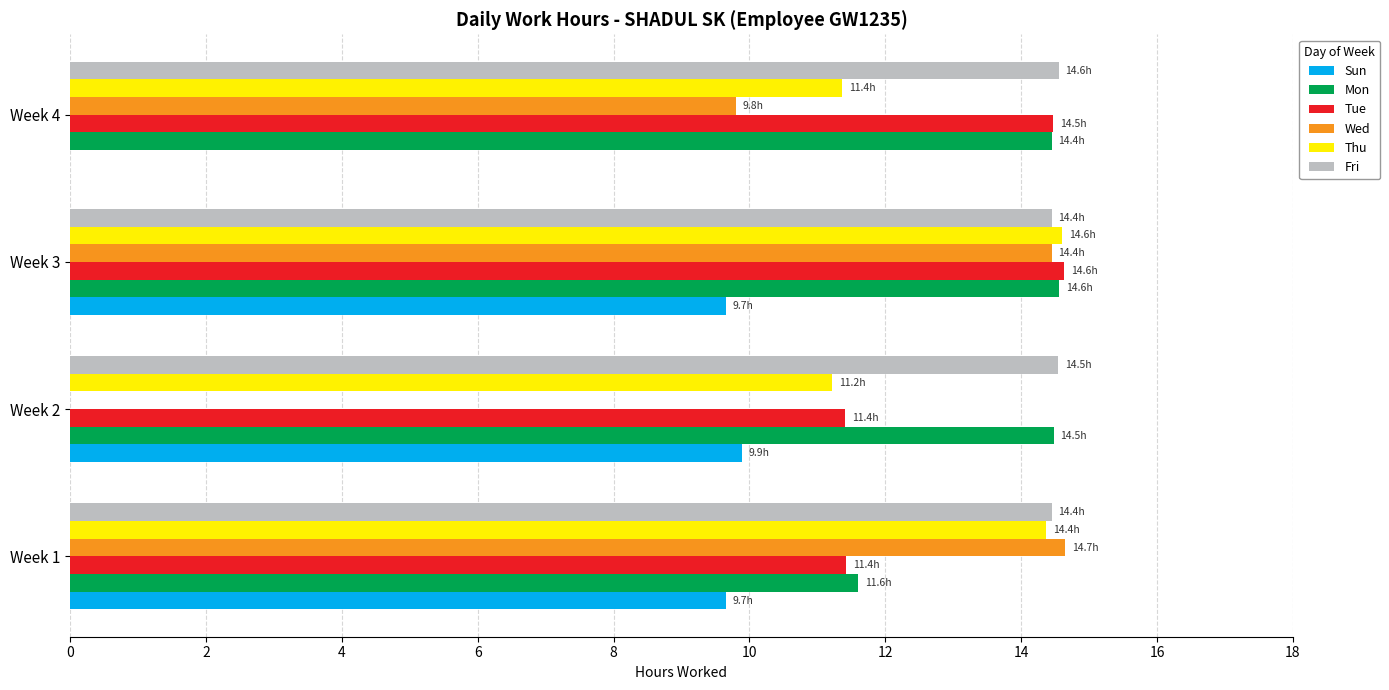

Which series changed the most between Week 1 and Week 2?

Wed